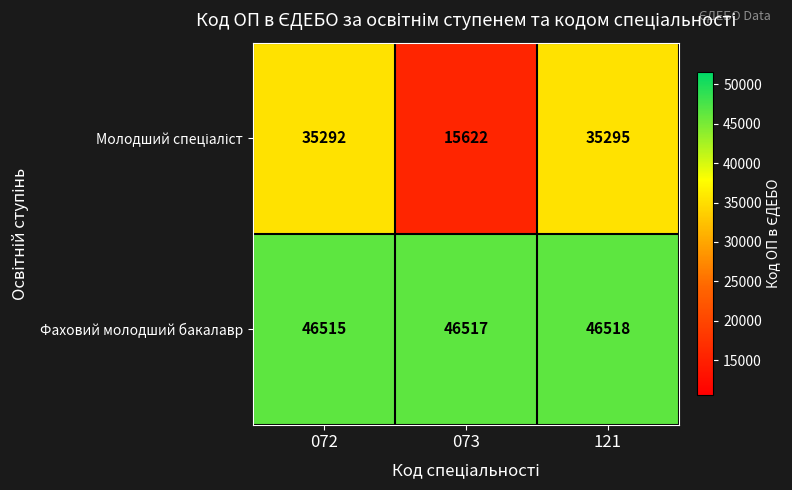

What is the smallest value displayed?

15622